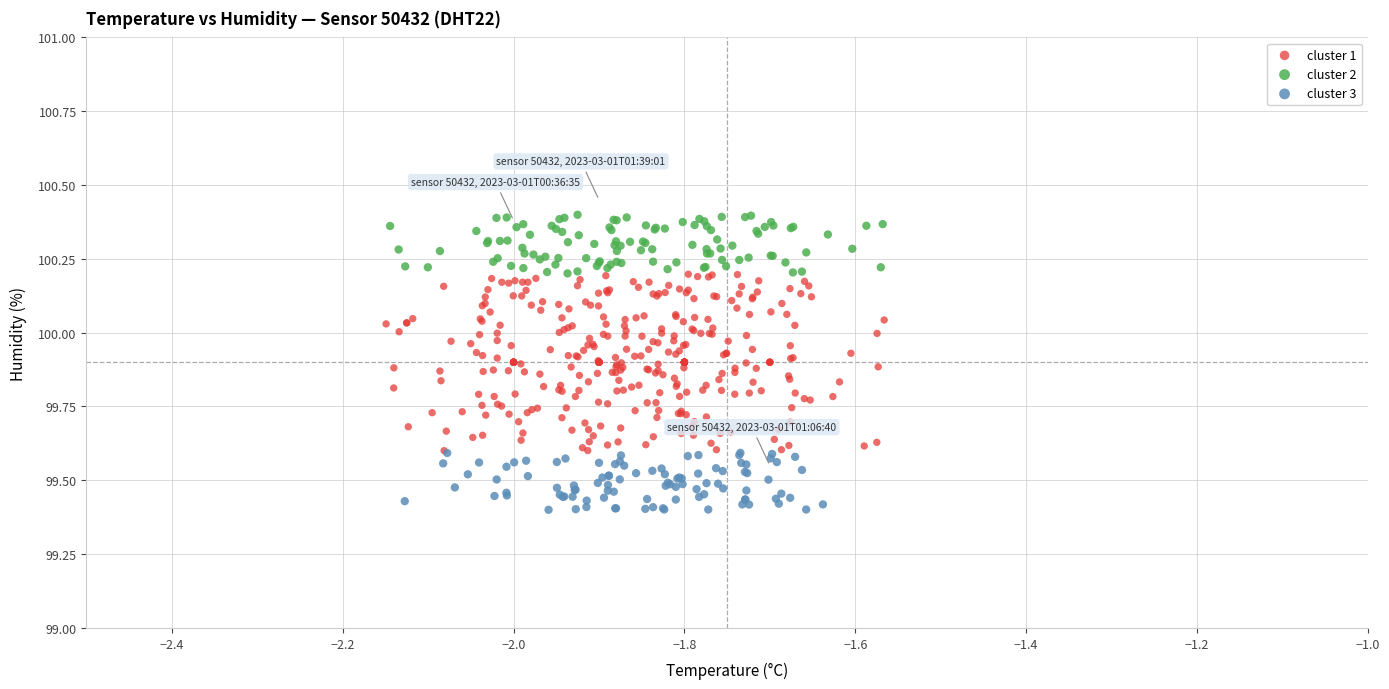

Which series has the largest Y range (max minus min)?

cluster 1